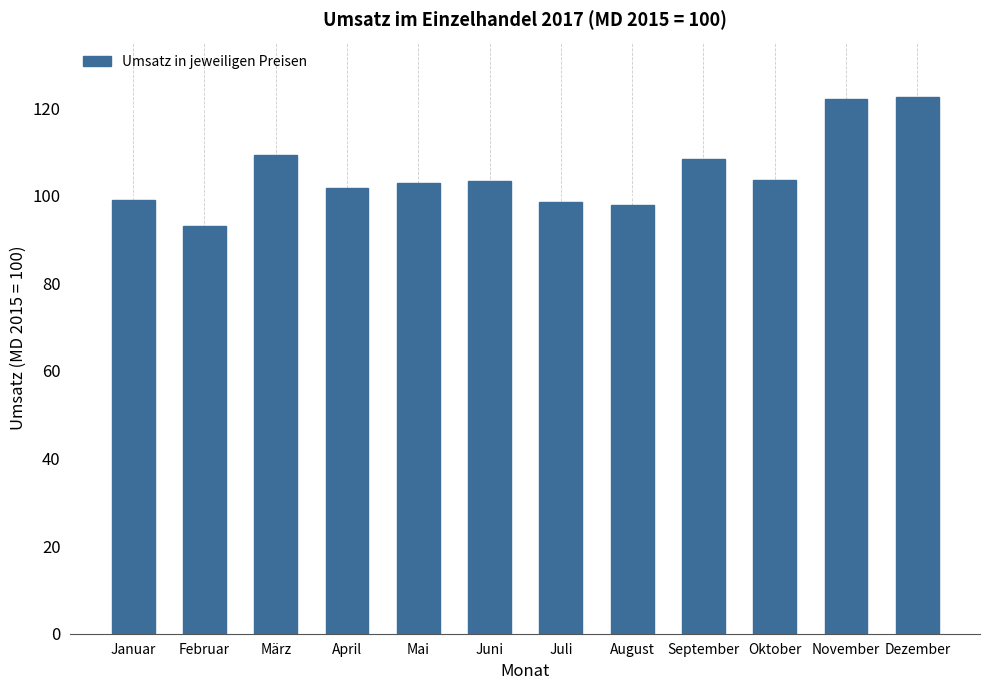

What is the maximum value shown in the chart?

122.6